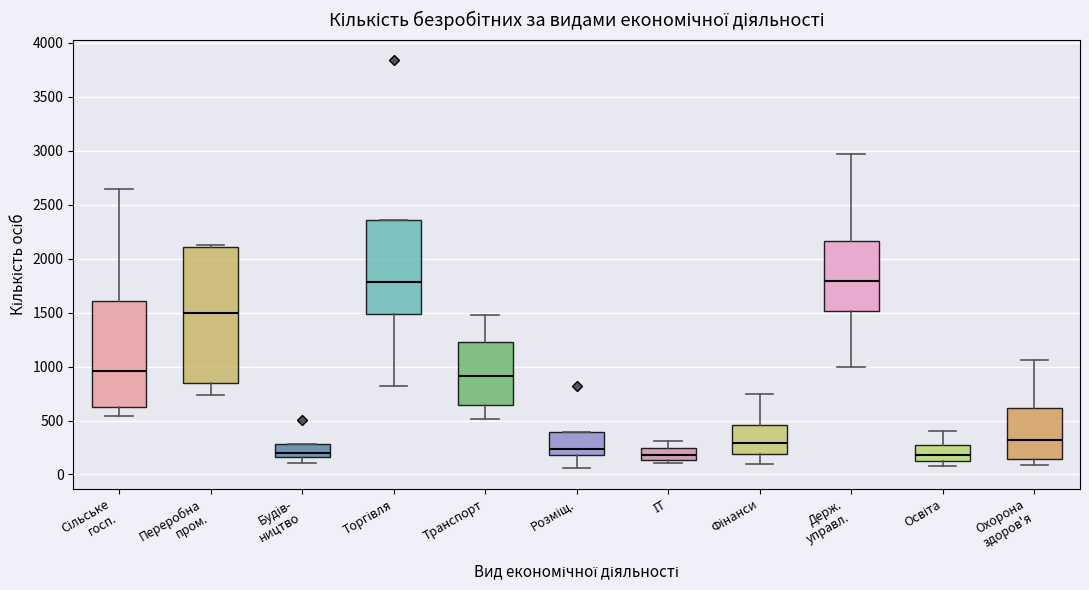

Reading left to right, read every box against the y-axis: the position of its median line, the range the box covers, and the ends of its whiskers. The values are not printed on the chart, so give them approximately, as read against the axis.

Сільське госп.: median 950, box 600 to 1600, whiskers 550 to 2650
Переробна пром.: median 1500, box 850 to 2100, whiskers 750 to 2150
Будів- ництво: median 200, box 150 to 300, whiskers 100 to 300
Торгівля: median 1800, box 1500 to 2350, whiskers 800 to 2350
Транспорт: median 900, box 650 to 1250, whiskers 500 to 1500
Розміщ.: median 250, box 200 to 400, whiskers 50 to 400
ІТ: median 200, box 150 to 250, whiskers 100 to 300
Фінанси: median 300, box 200 to 450, whiskers 100 to 750
Держ. управл.: median 1800, box 1500 to 2150, whiskers 1000 to 2950
Освіта: median 200, box 100 to 250, whiskers 100 (just below the box's lower edge) to 400
Охорона здоров'я: median 300, box 150 to 600, whiskers 100 to 1050